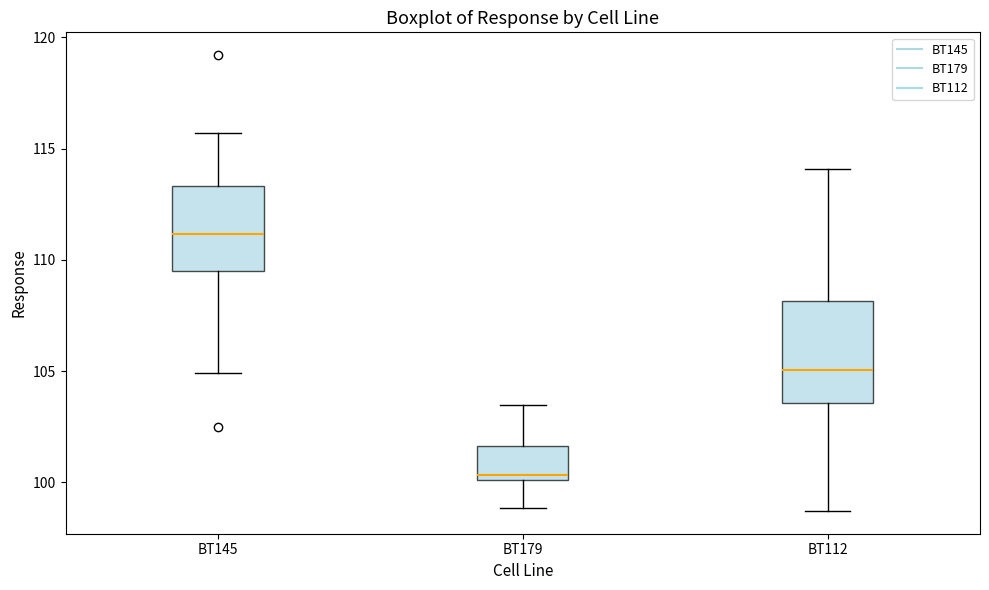

Reading left to right, read every box against the y-axis: the position of its median line, the range the box covers, and the ends of its whiskers. The values are not printed on the chart, so give them approximately, as read against the axis.

BT145: median 111.0, box 109.5 to 113.5, whiskers 105.0 to 115.5
BT179: median 100.5, box 100.0 to 101.5, whiskers 99.0 to 103.5
BT112: median 105.0, box 103.5 to 108.0, whiskers 98.5 to 114.0